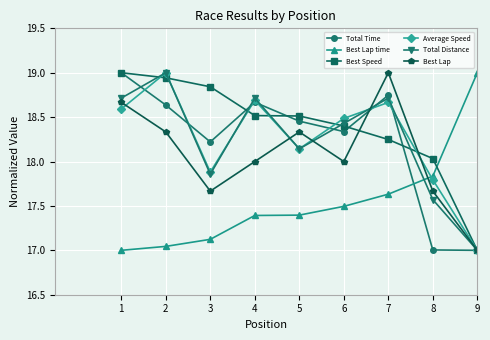

What is the difference between the highest and lowest values at 2?

2.0